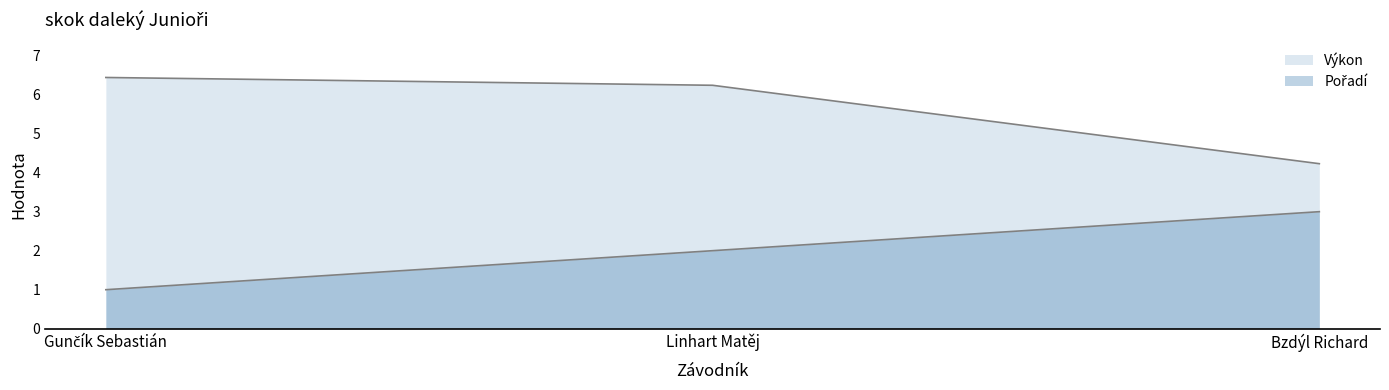

Which has a higher value, Gunčík Sebastián or Bzdýl Richard?

Bzdýl Richard